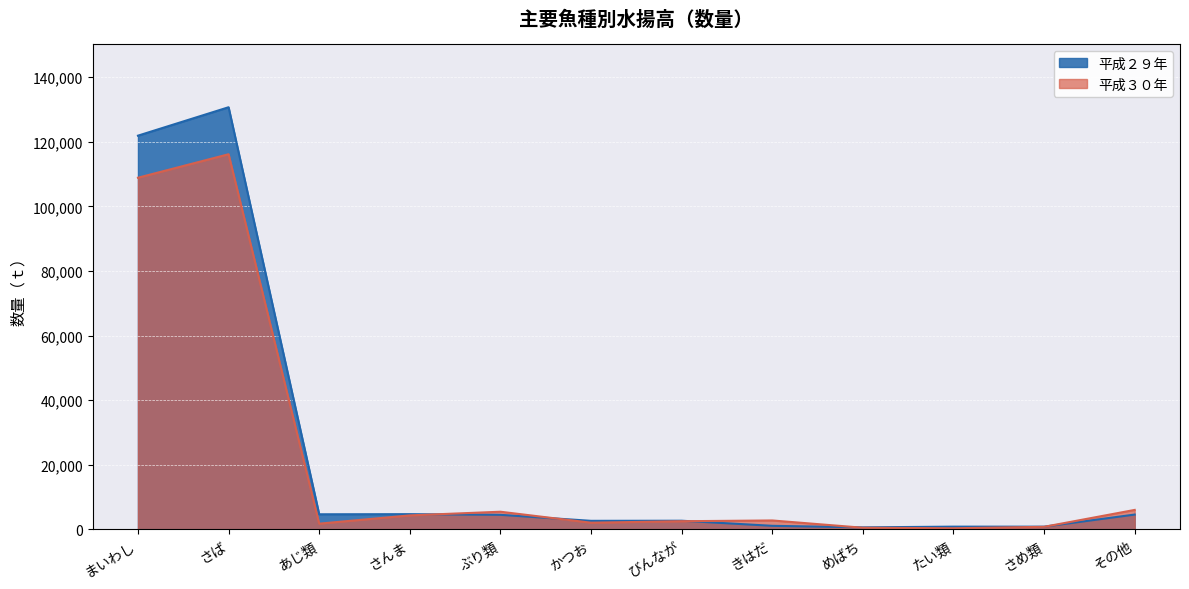

Which category has the lowest value in the 平成２９年 series?

めばち